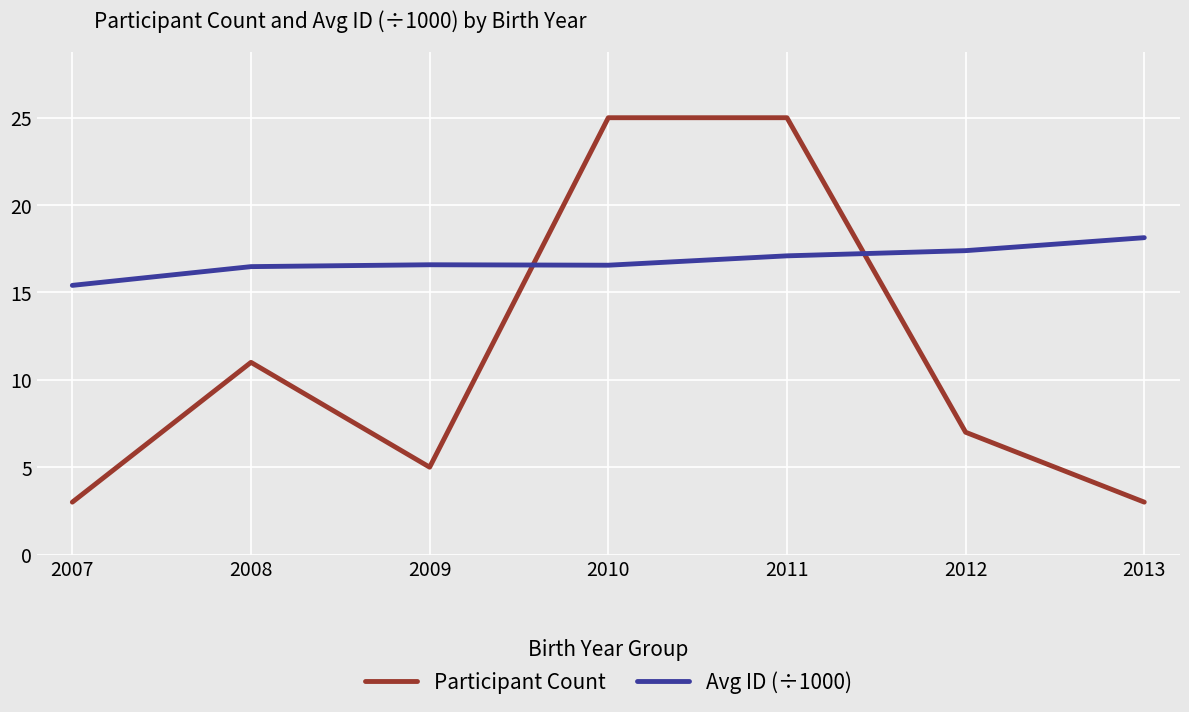

Is it true that Avg ID (÷1000) equals 28.1 at 2009?

False